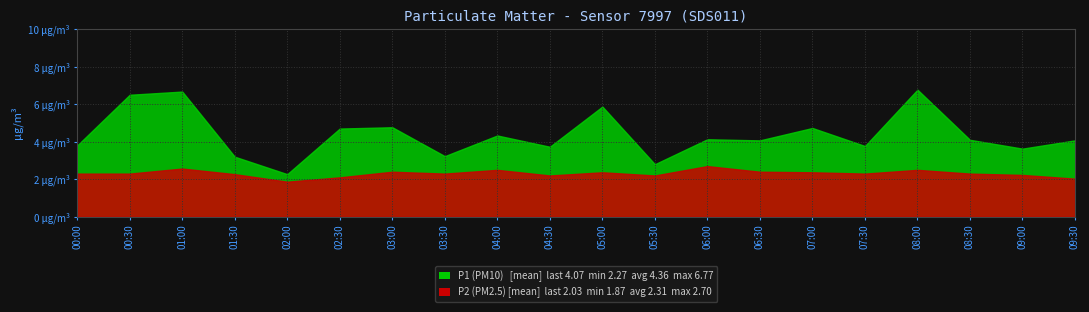

How many distinct data groups are displayed?

2